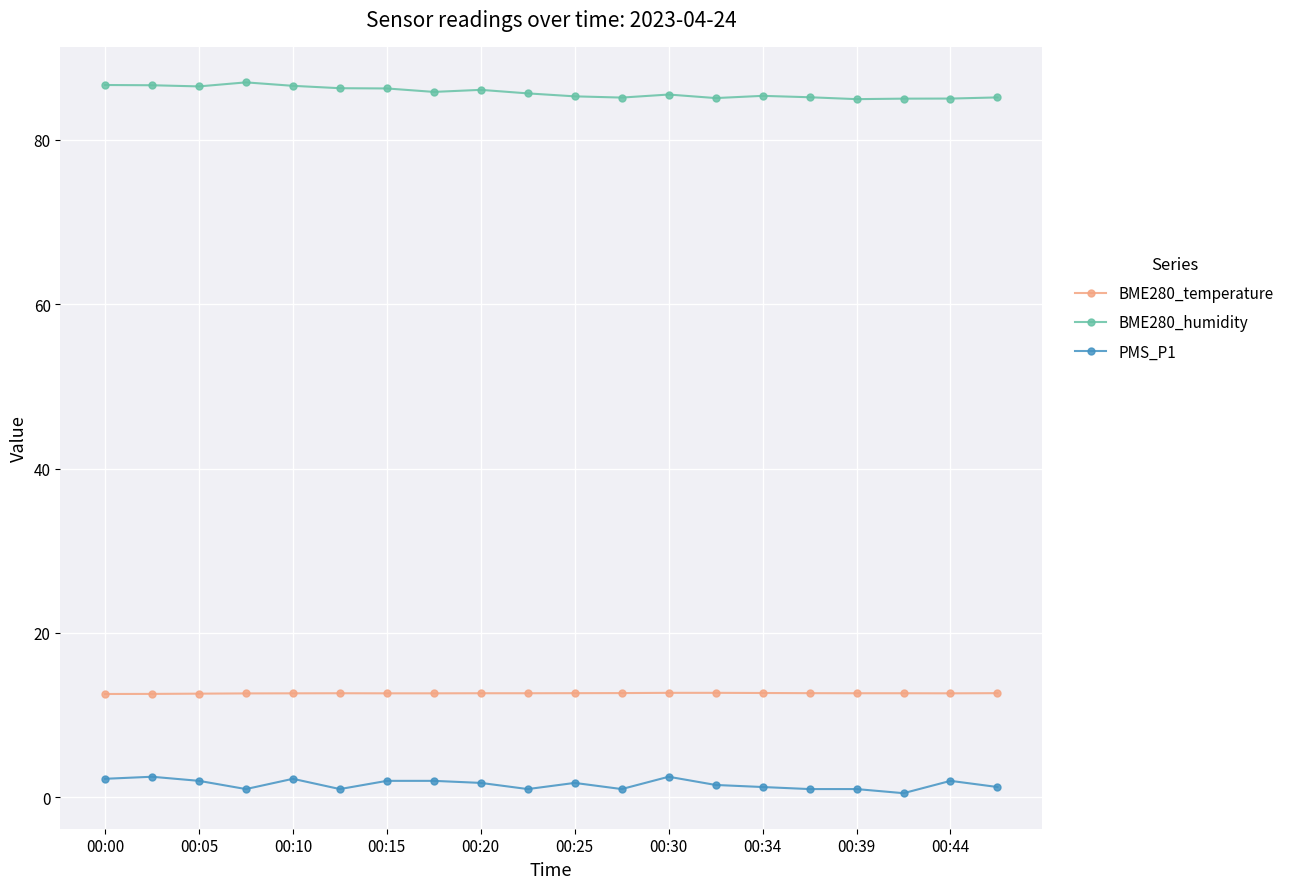

What is the sum of all BME280_humidity values?

1715.2